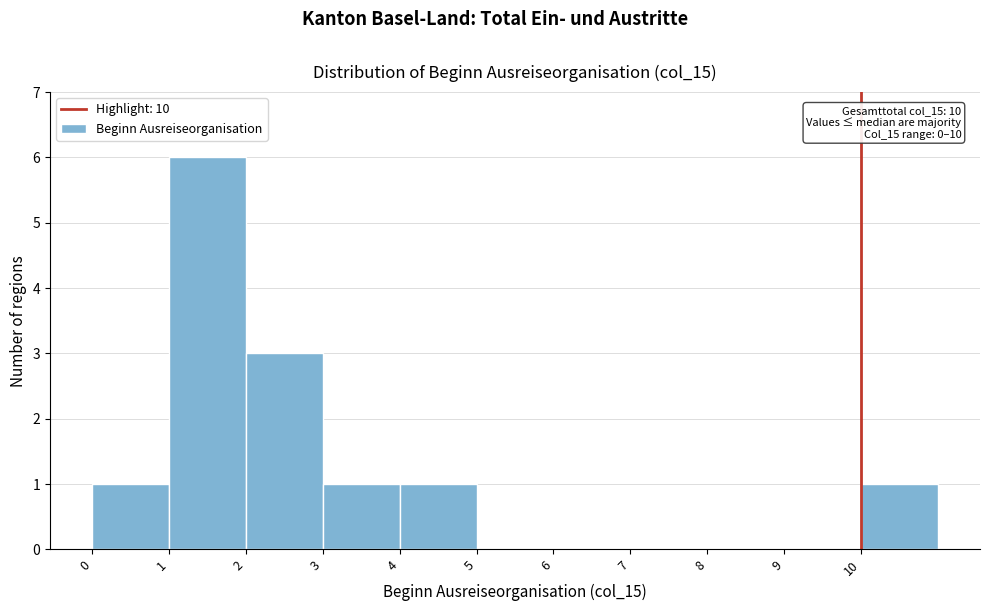

Which range on the x-axis has the tallest bar?

1 to 2